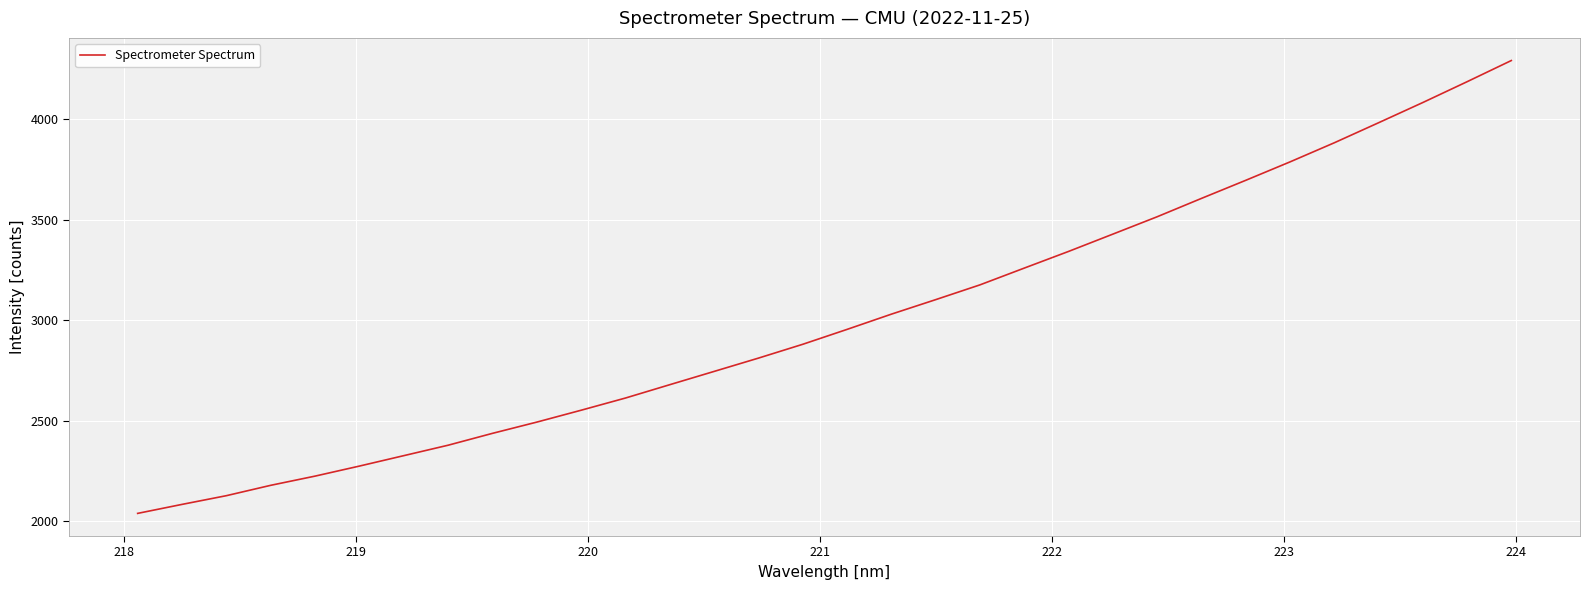

What is the difference between the maximum and minimum values?

2253.3